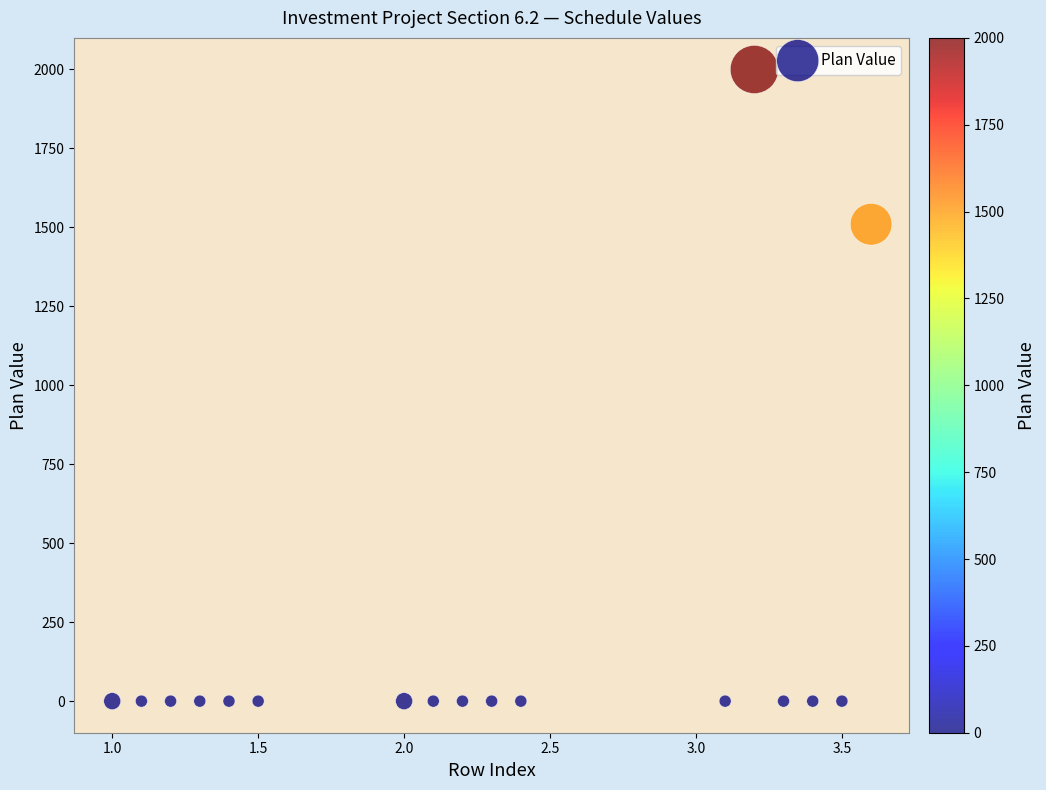

What is the range of Y values (max minus min)?

2000